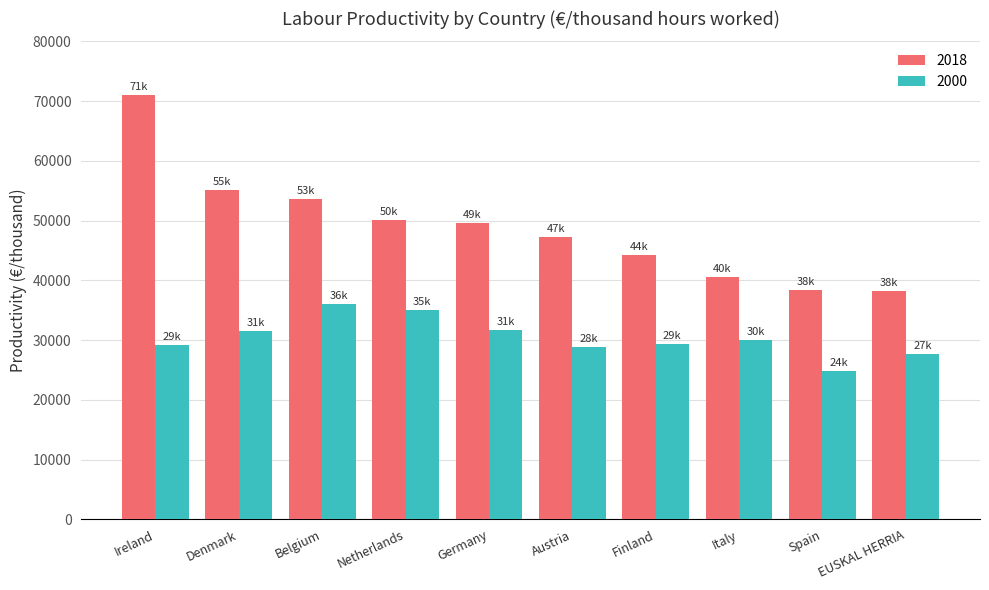

What is the difference between the second highest and second lowest values in the 2018 series?

16700